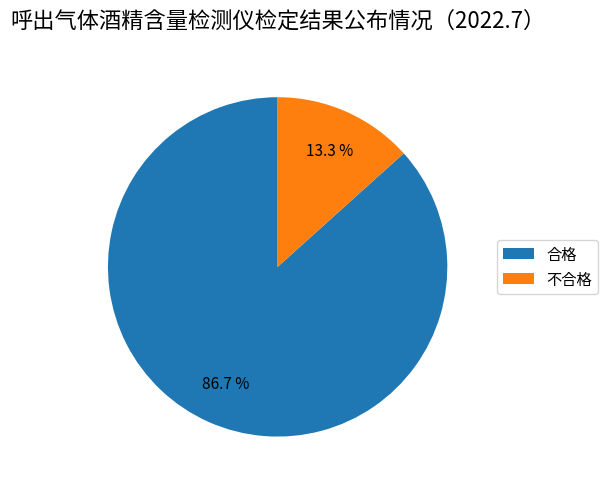

Is it true that 不合格 is 20% of the pie?

False